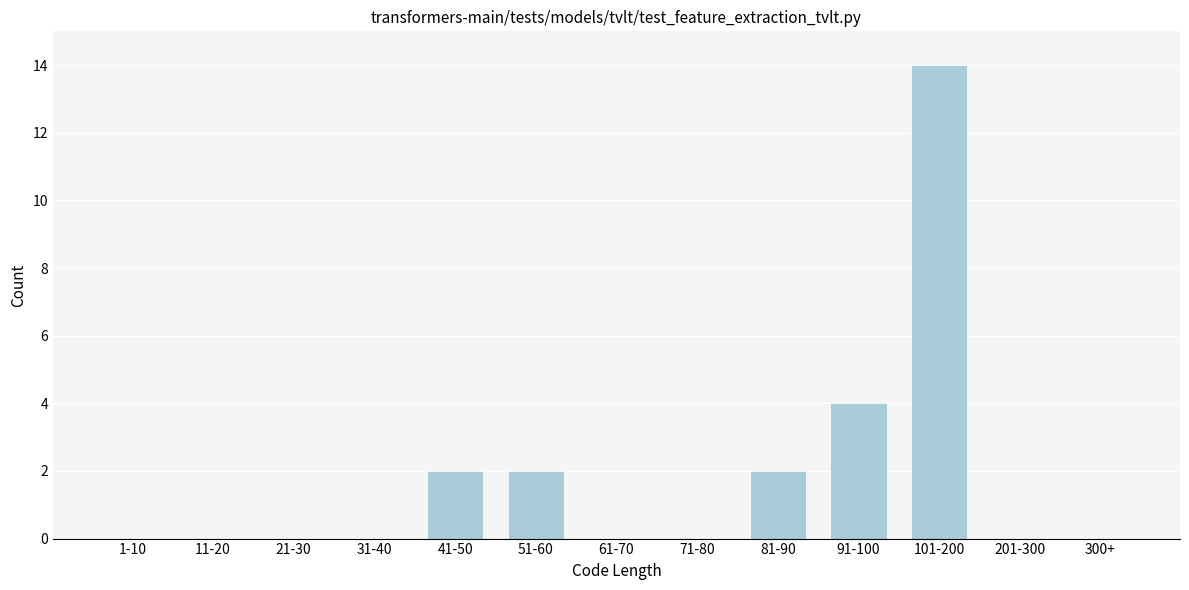

Reading left to right, list all the values displayed in this chart.

1-10=0	11-20=0	21-30=0	31-40=0	41-50=2	51-60=2	61-70=0	71-80=0	81-90=2	91-100=4	101-200=14	201-300=0	300+=0